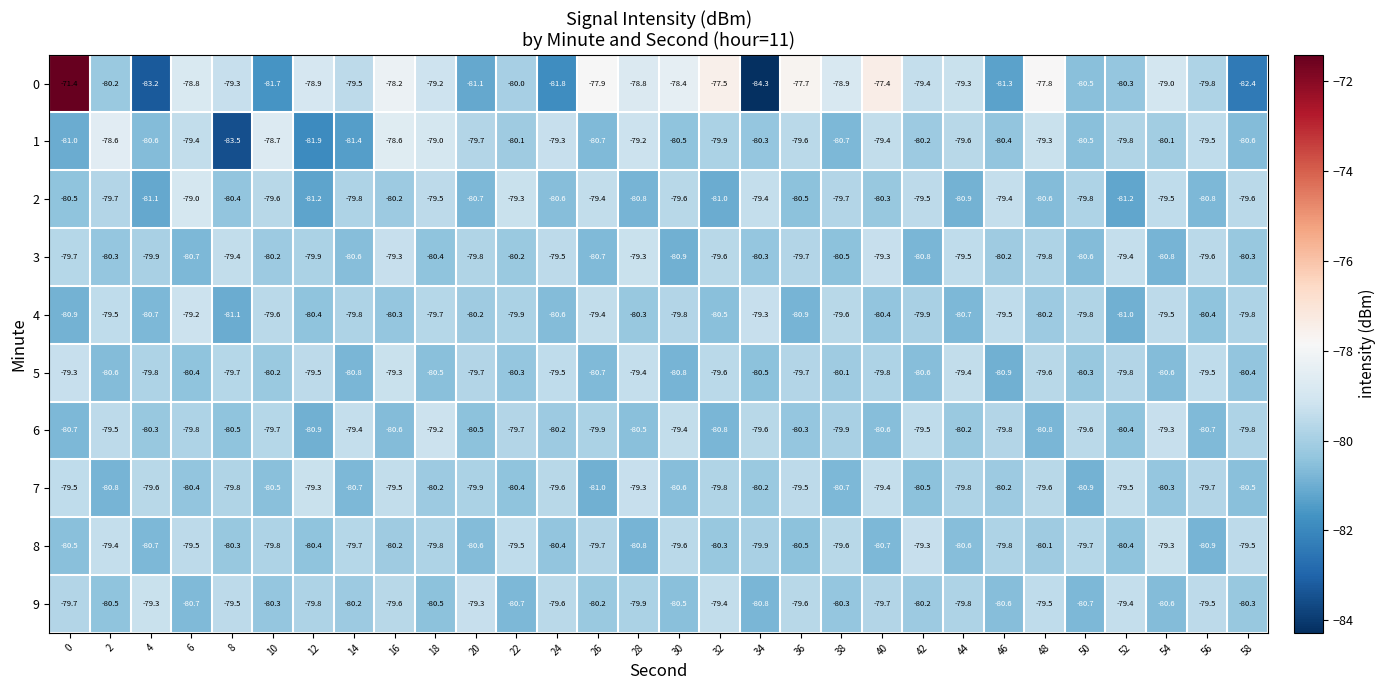

What is the minimum value for 6?

-80.9